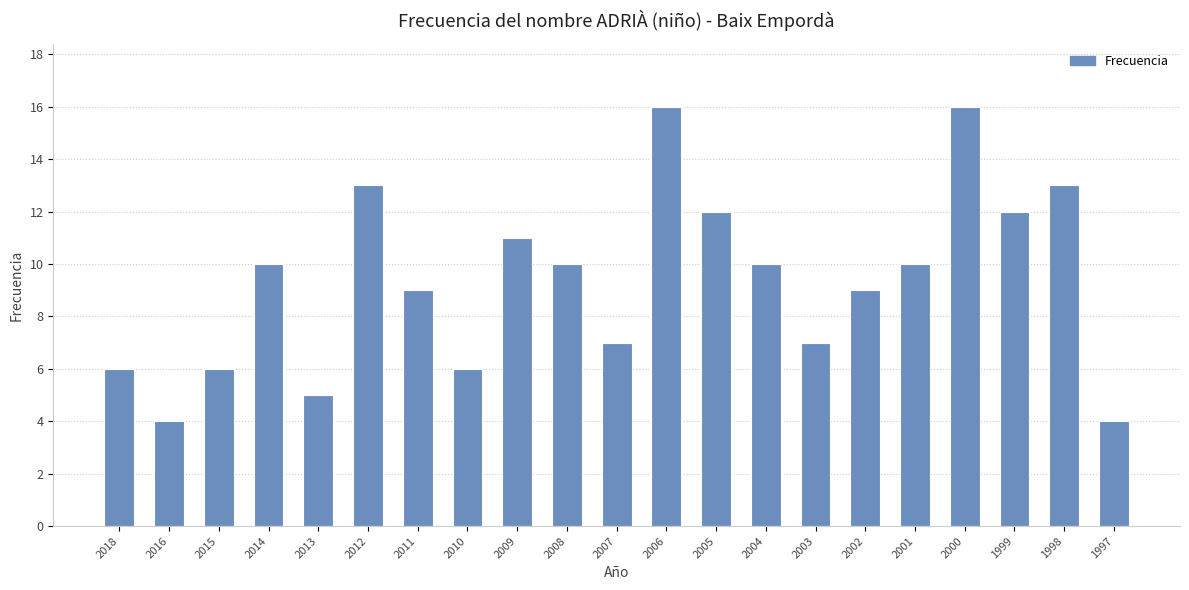

Does the chart contain stacked bars?

No